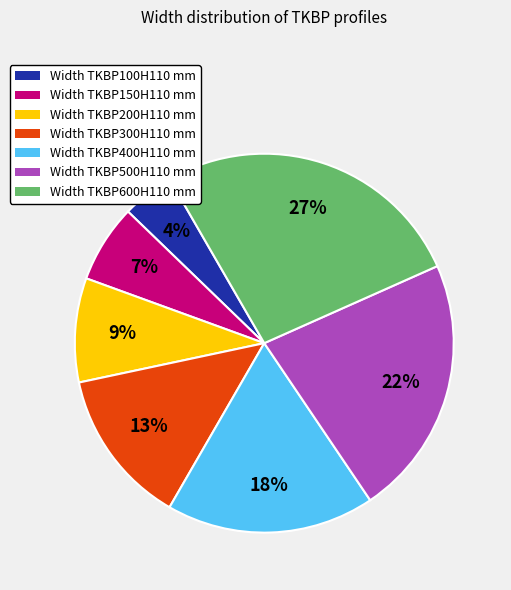

To the nearest percent, what portion does Width TKBP200H110 mm represent?

9%